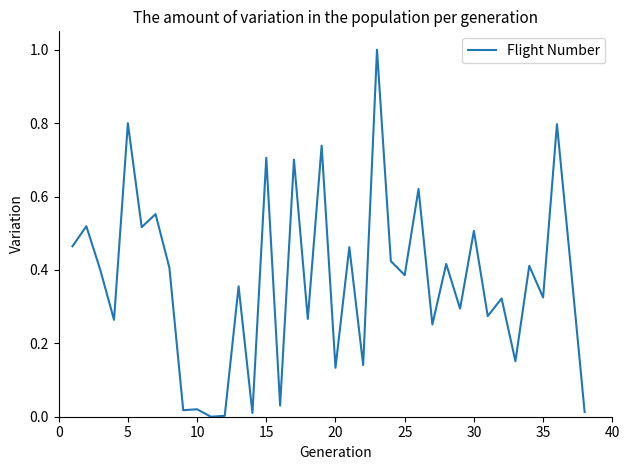

What is the difference between the maximum and minimum values?

1.0